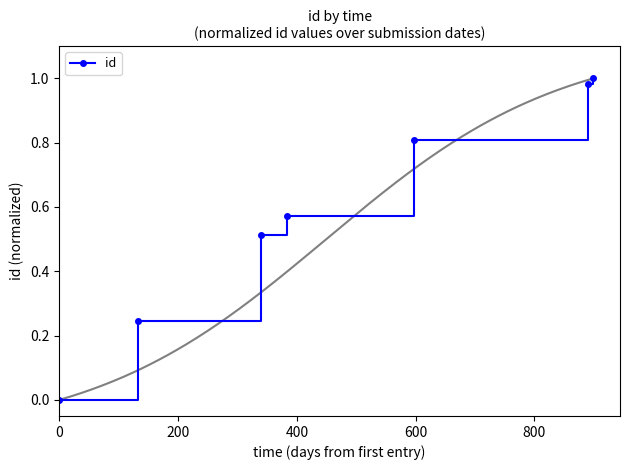

True or false: id has more than 1 points higher than both neighbors.

False